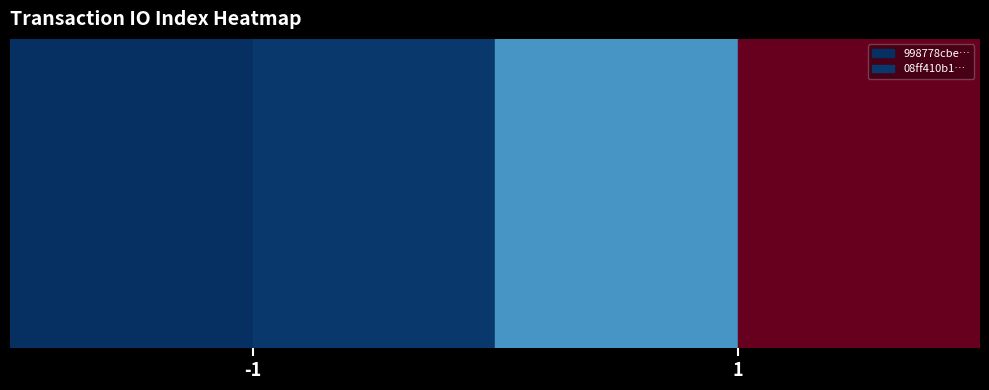

The value of 998778cbe9e3f12524f56a56a2a78521aa74442 at 1 is 8. True or false?

False